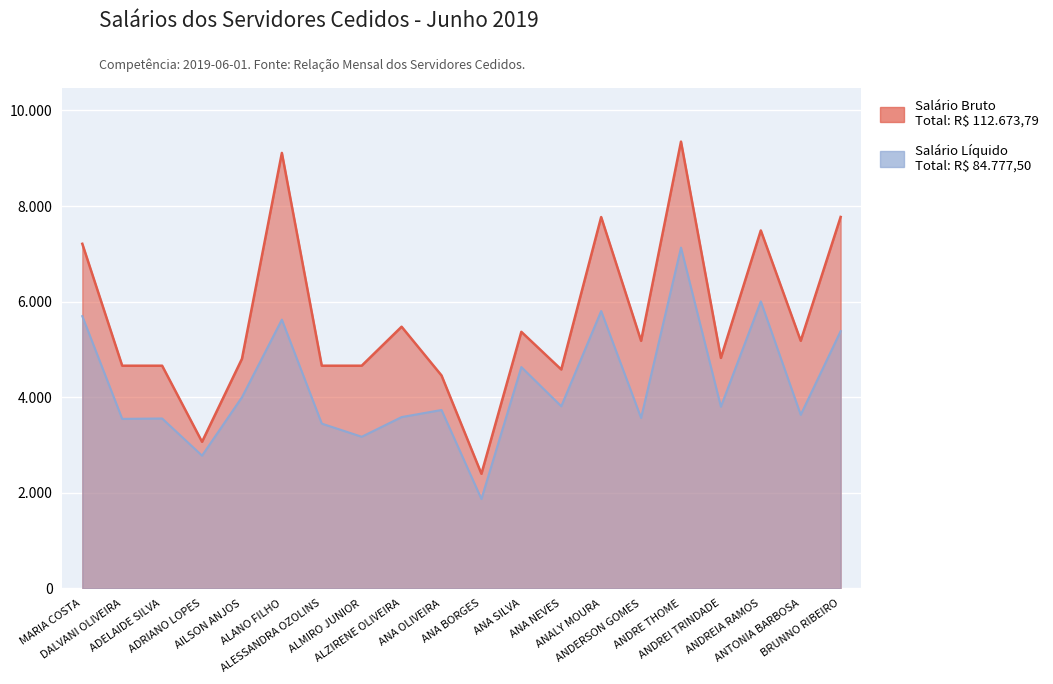

True or false: Salário Bruto and Salário Líquido cross at least once.

False